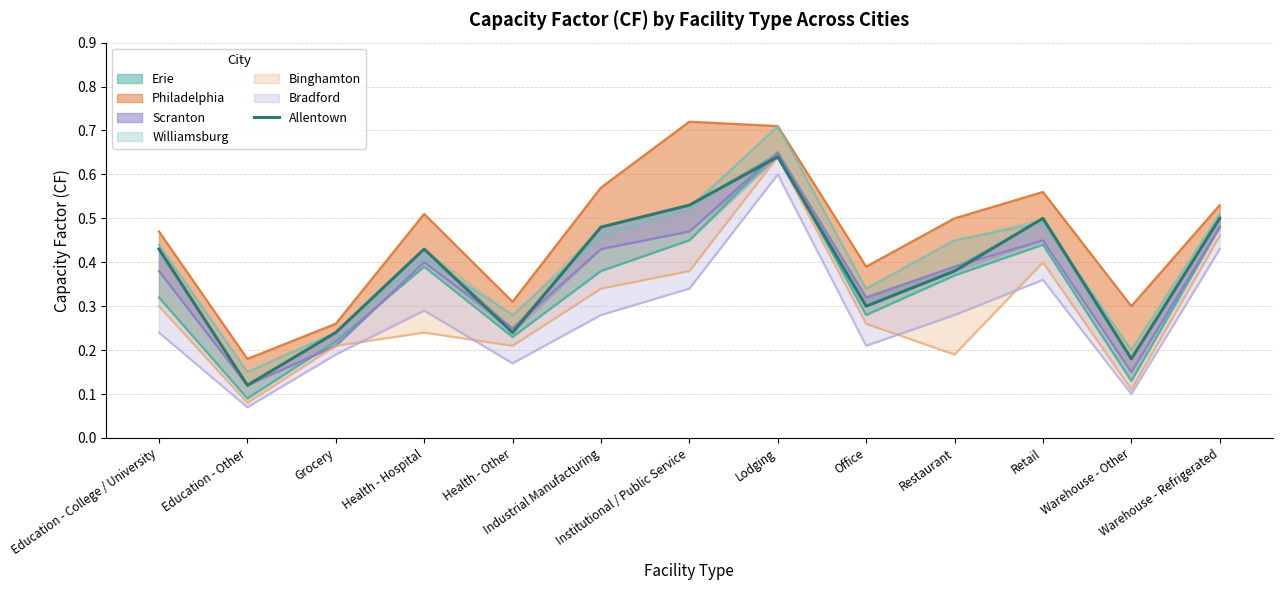

What is the change in value from Health - Hospital to Lodging?

+0.2